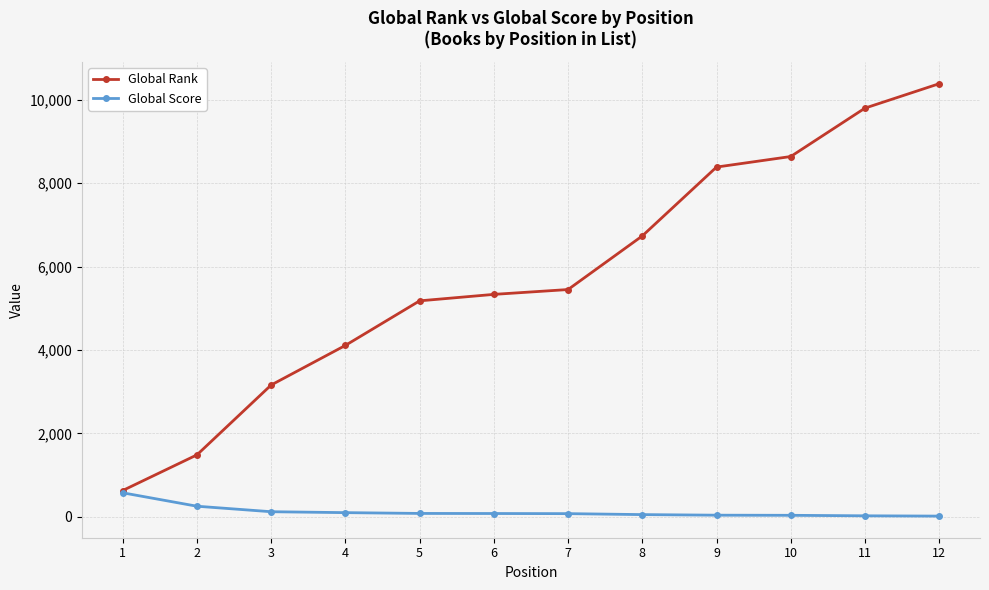

What are all the series names shown in the legend?

Global Rank, Global Score